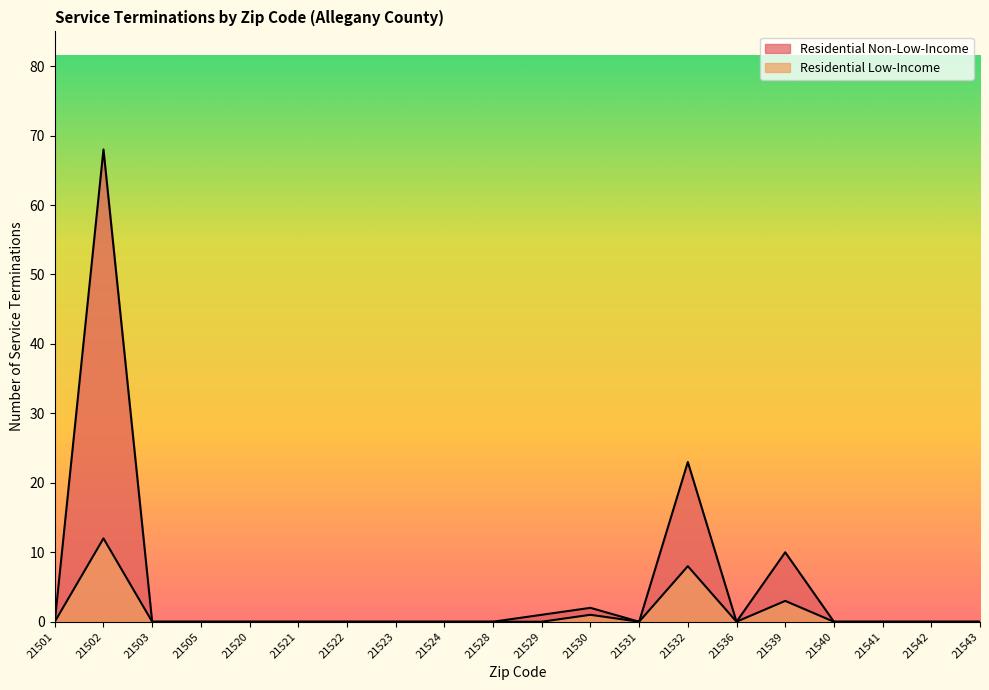

Reading left to right, list all the values displayed in this chart.

Residential Non-Low-Income: 0	68	0	0	0	0	0	0	0	0	1	2	0	23	0	10	0	0	0	0
Residential Low-Income: 0	12	0	0	0	0	0	0	0	0	0	1	0	8	0	3	0	0	0	0